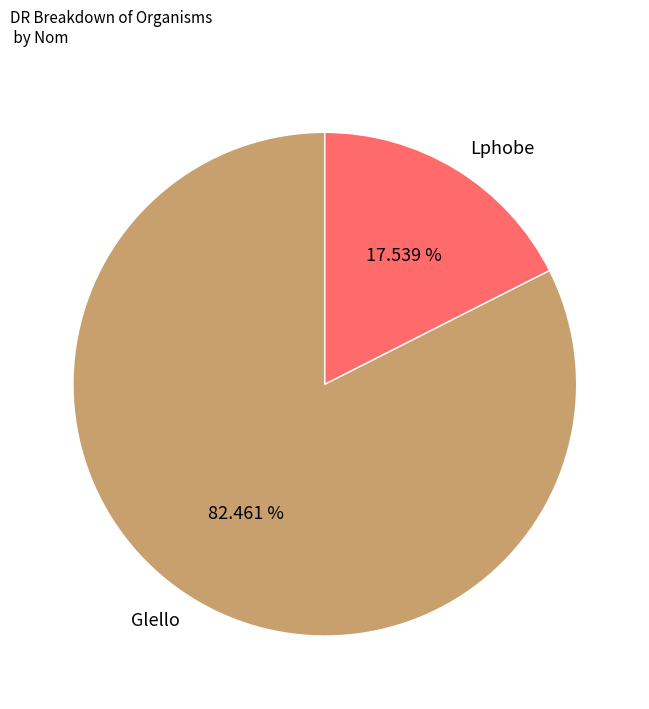

Between Glello and Lphobe, which is larger?

Glello